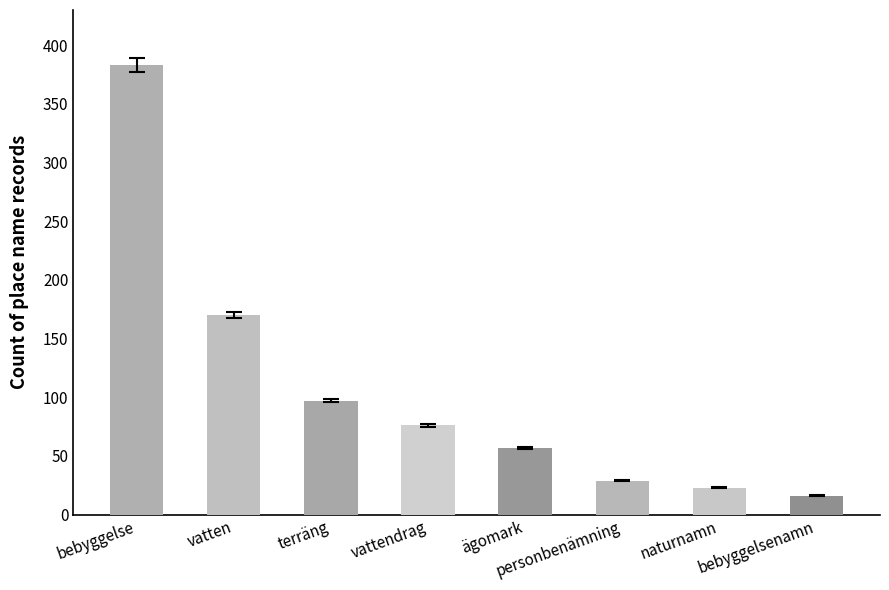

What is the change in value from bebyggelse to naturnamn?

-360